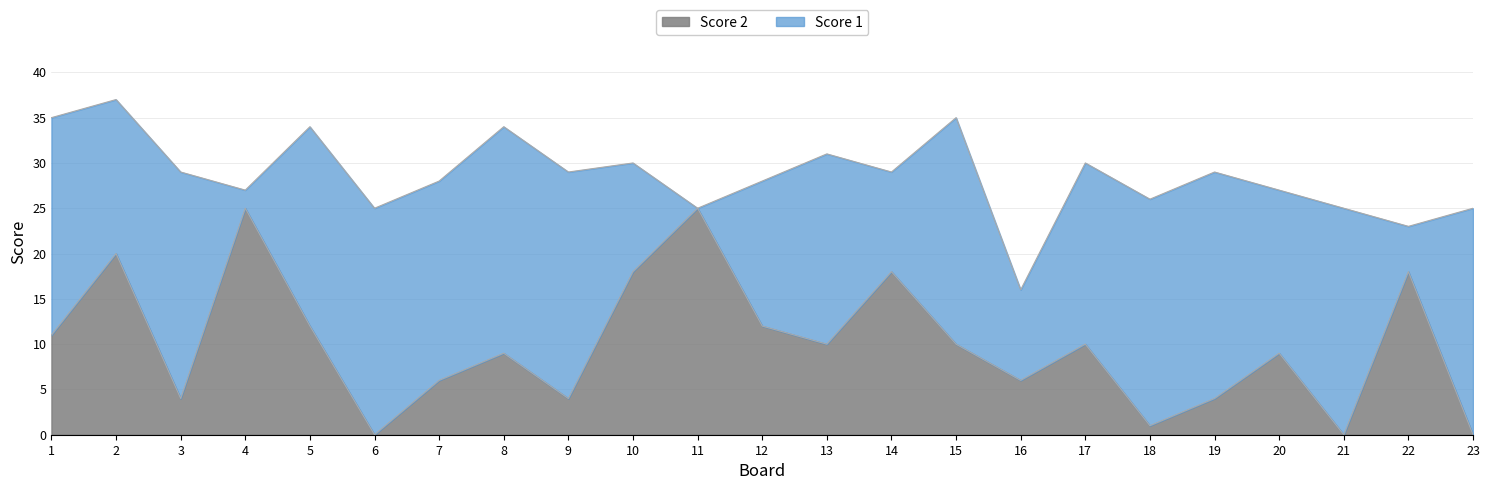

How many positive values are there?

20